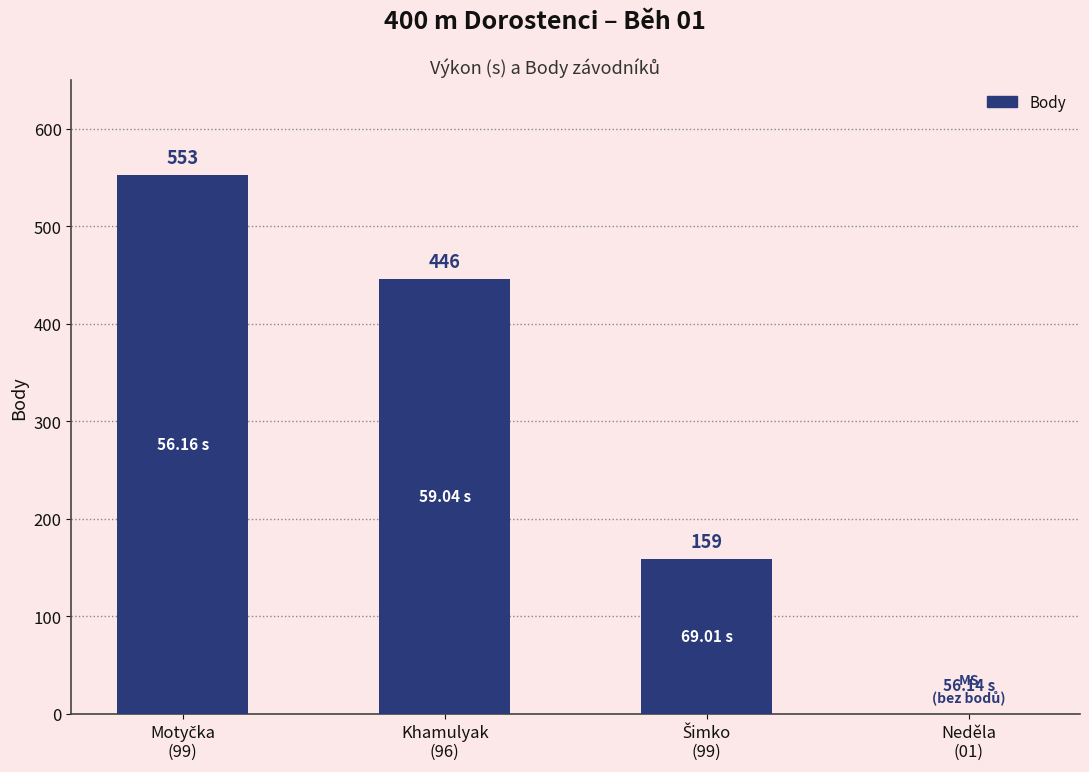

What is the sum of all values?

1158